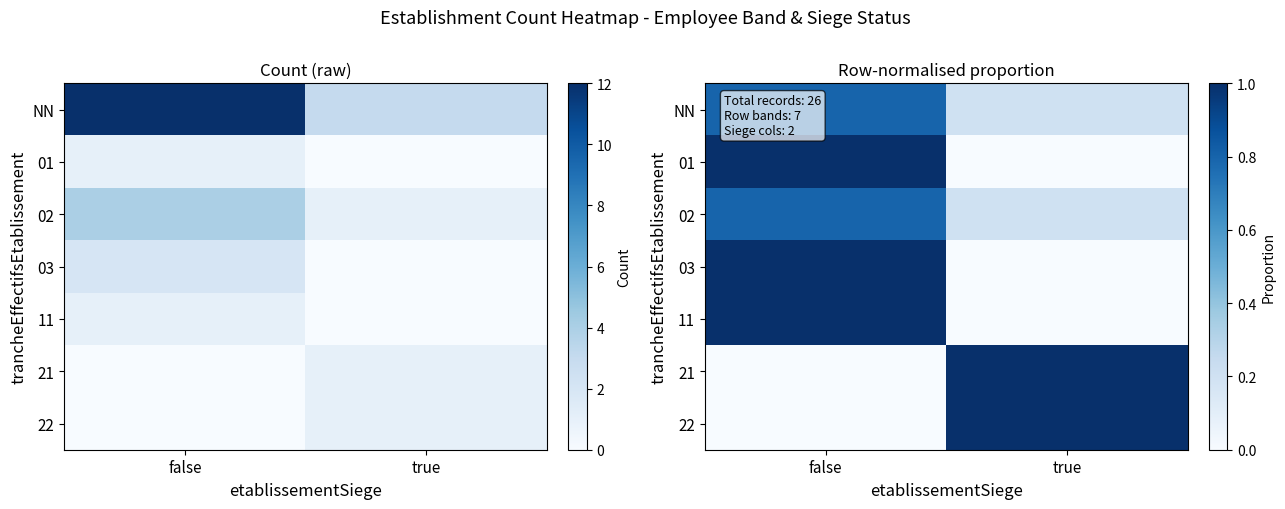

What is the sum of all 22 values?

1.0